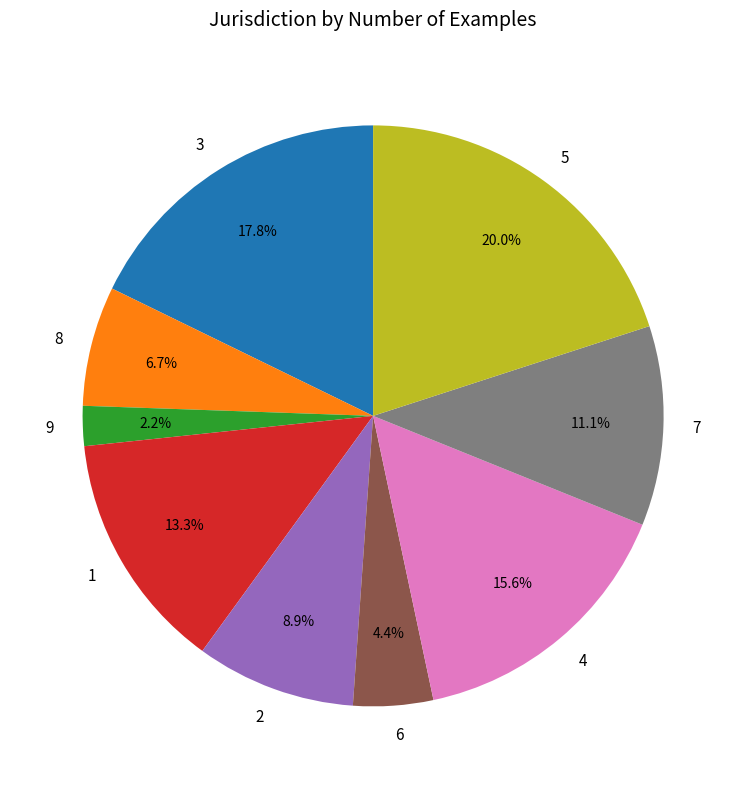

The 7 slice represents 21% of the pie. True or false?

False